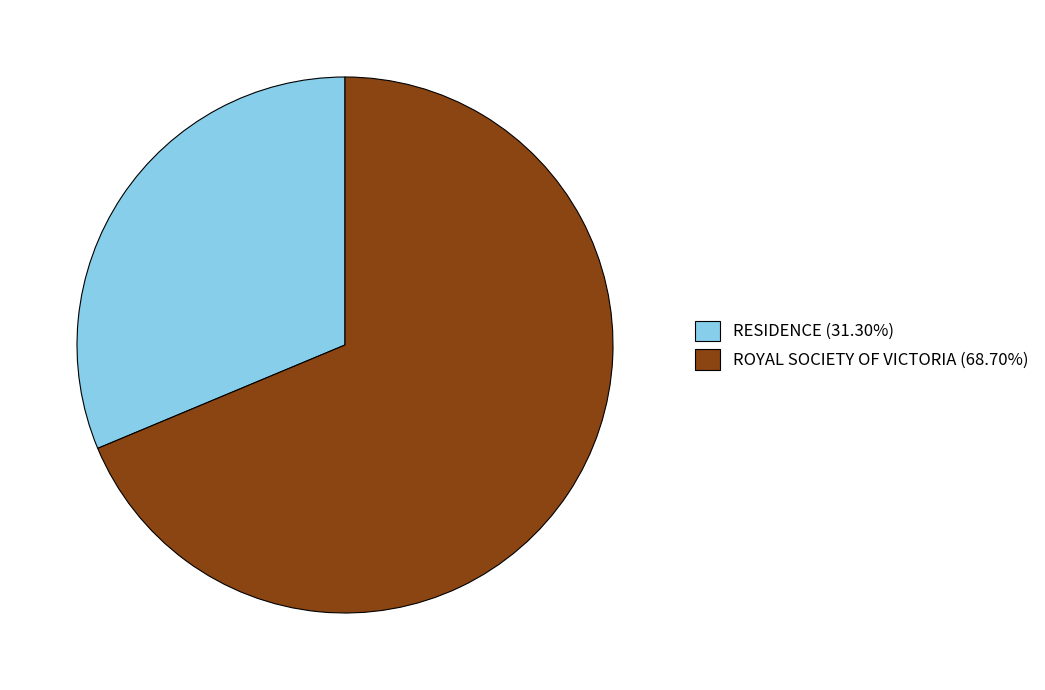

Is the sum of ROYAL SOCIETY OF VICTORIA (68.70%) and RESIDENCE (31.30%) greater than half?

Yes